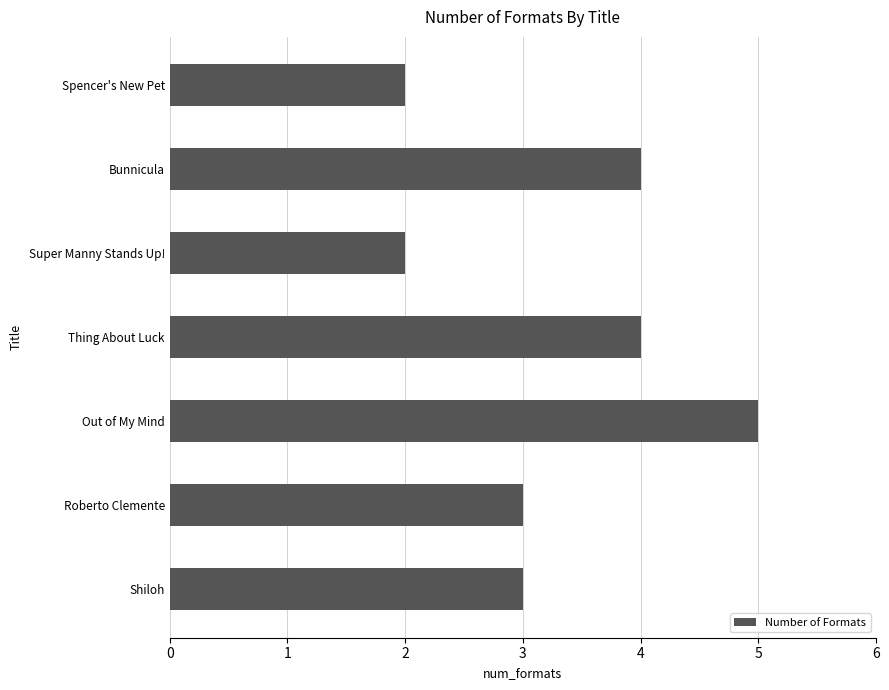

Between Spencer's New Pet and Roberto Clemente, which is larger?

Roberto Clemente